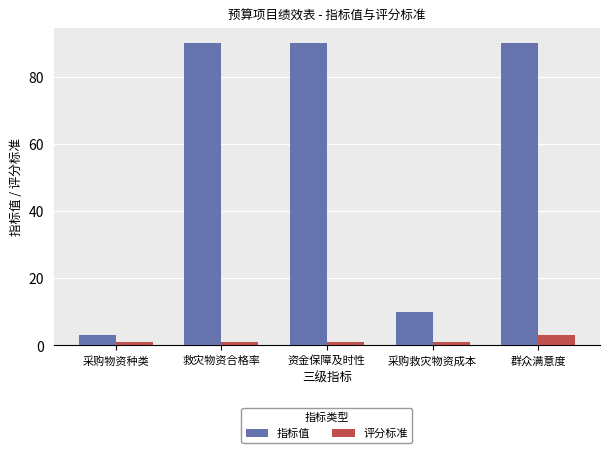

What is the maximum value shown in the chart?

90